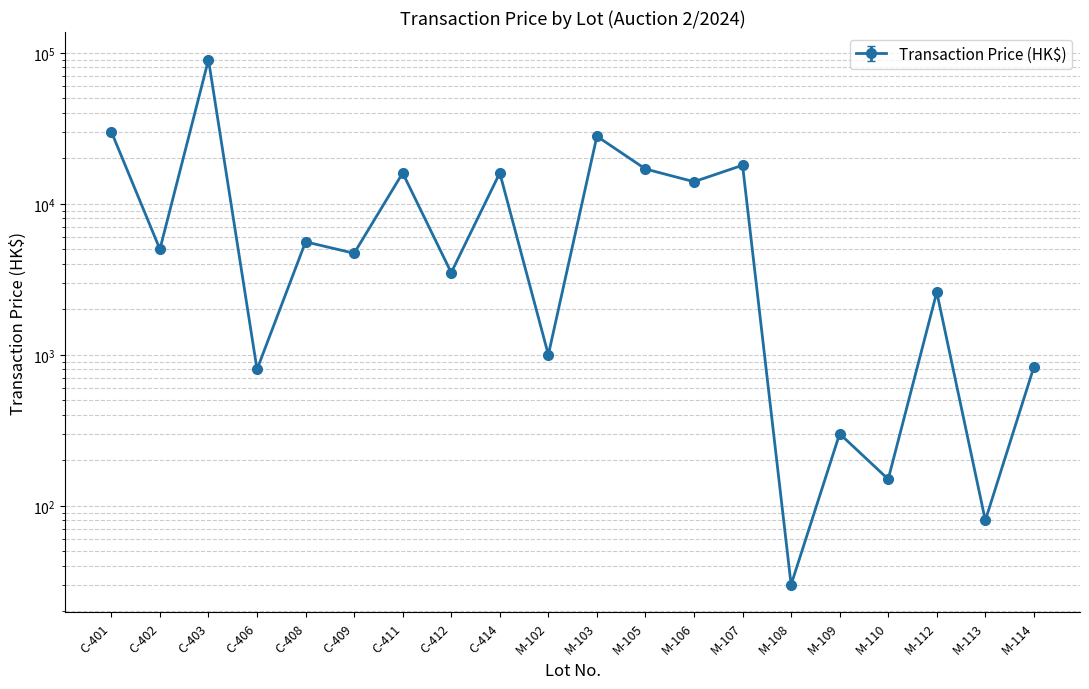

At which category does the data reach its first local peak?

C-403